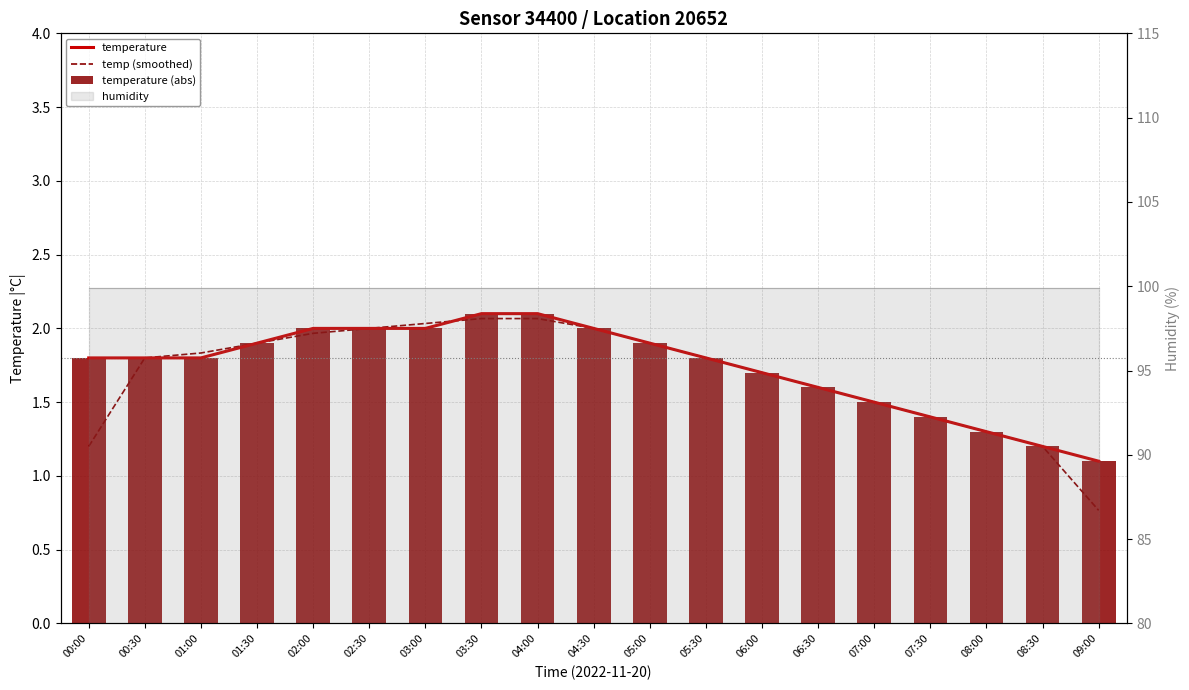

Is it true that temperature (abs) equals 0.7 at 00:30?

False